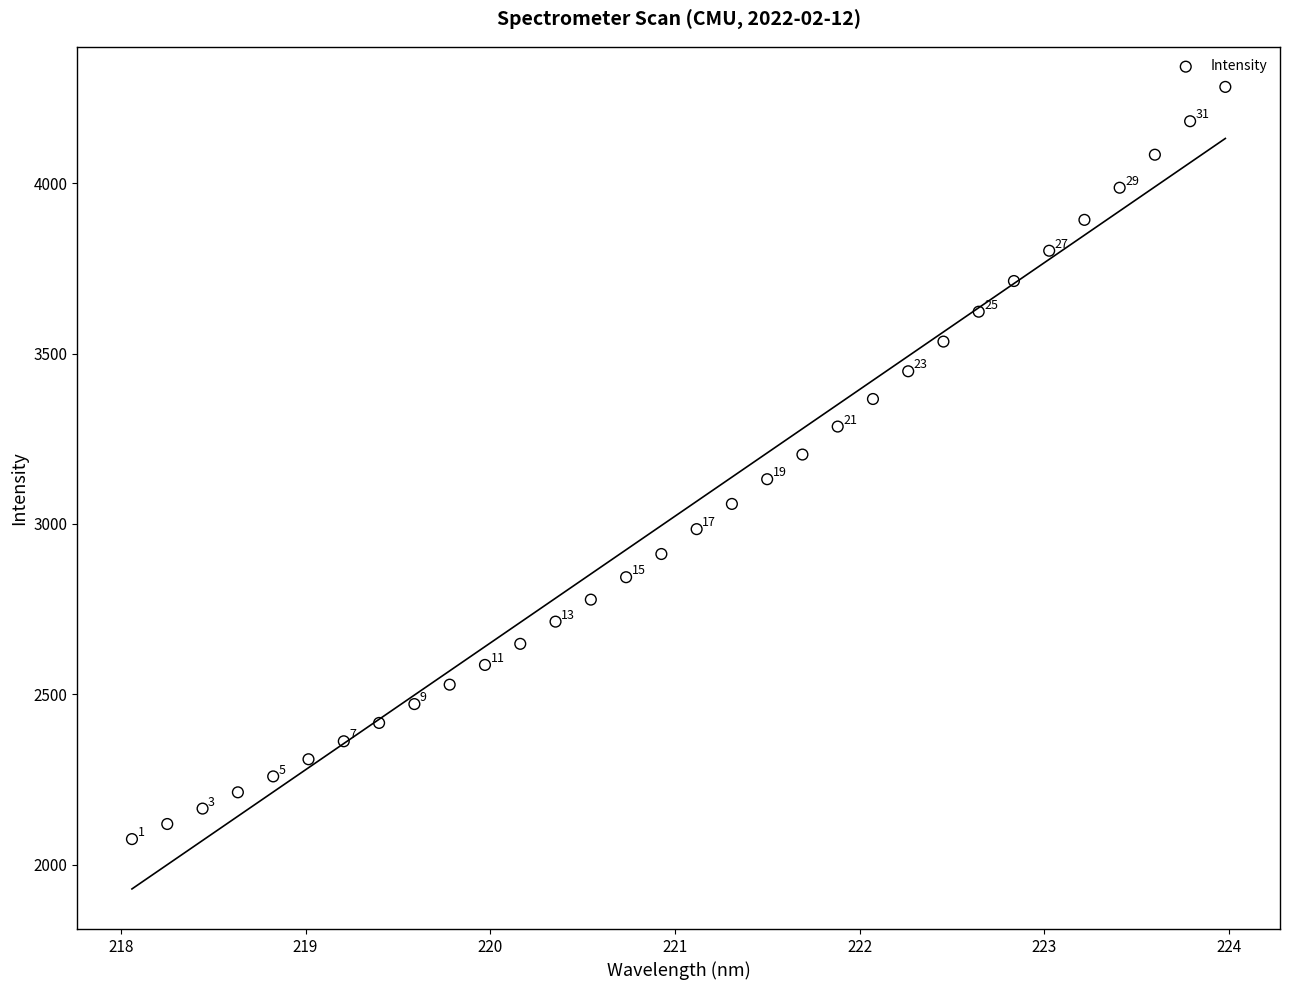

What is the range of Y values (max minus min)?

2207.1